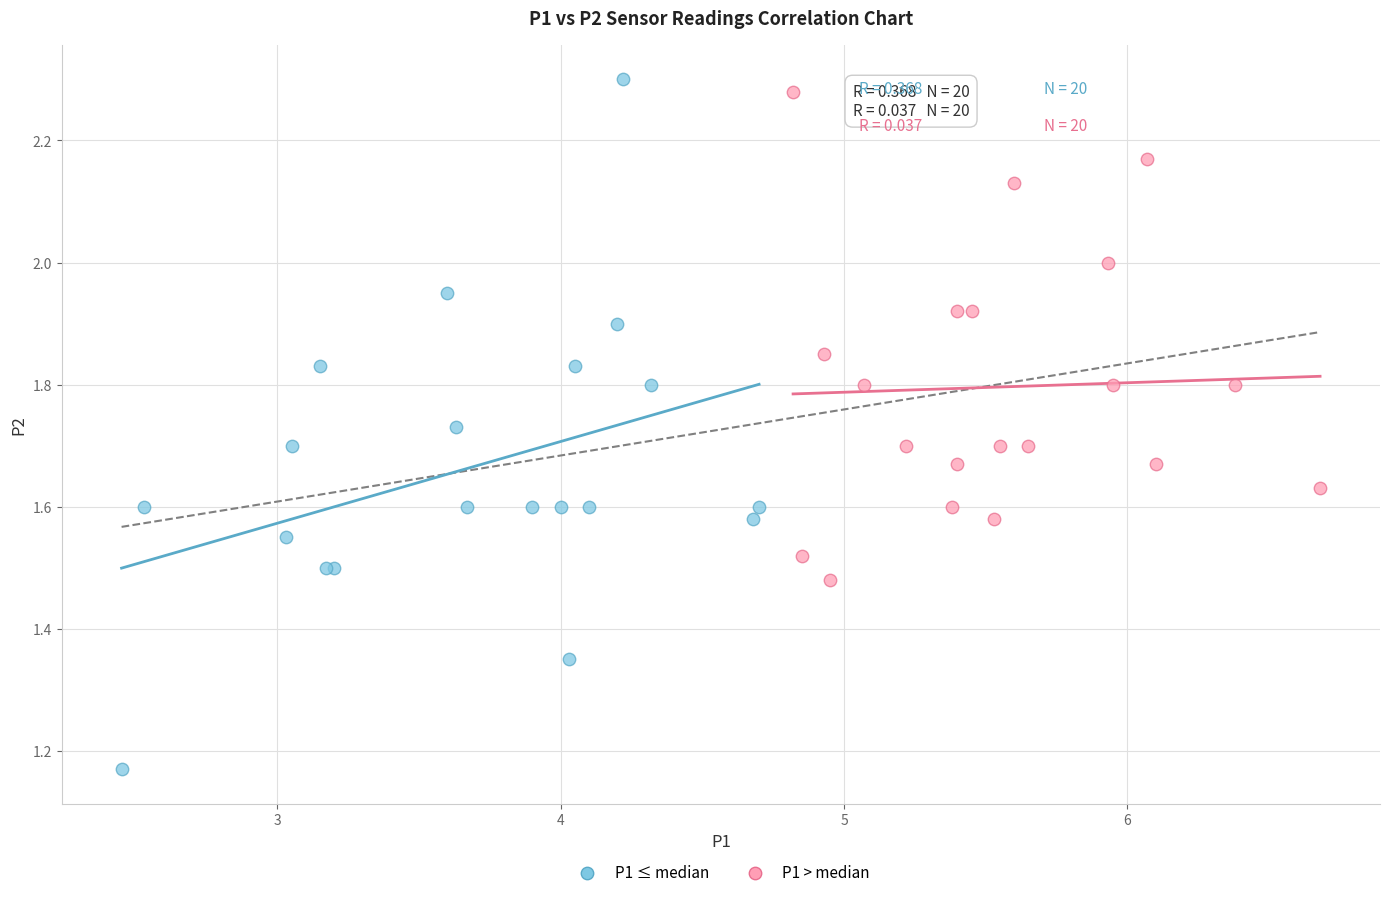

Which series contains the lowest Y value?

P1 ≤ median